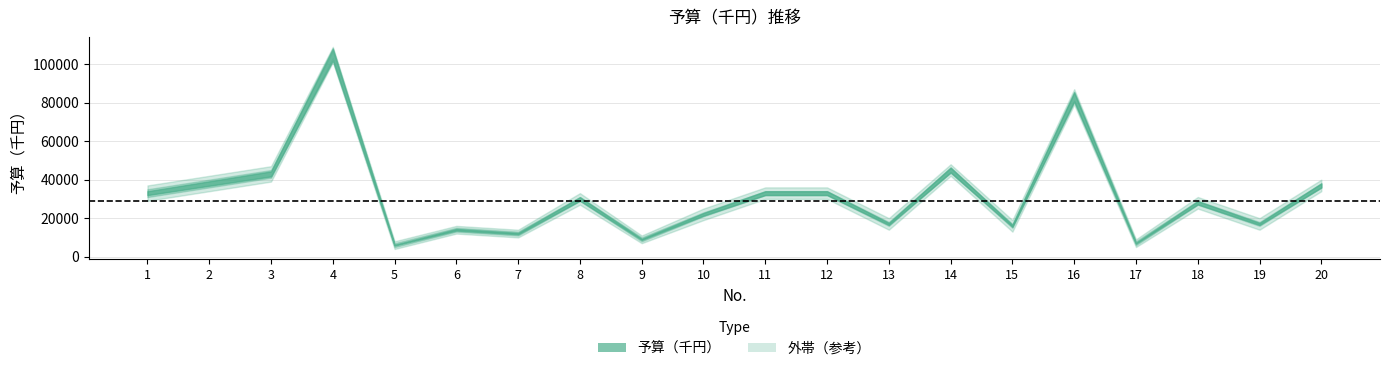

Which category has the lowest value across all series?

5